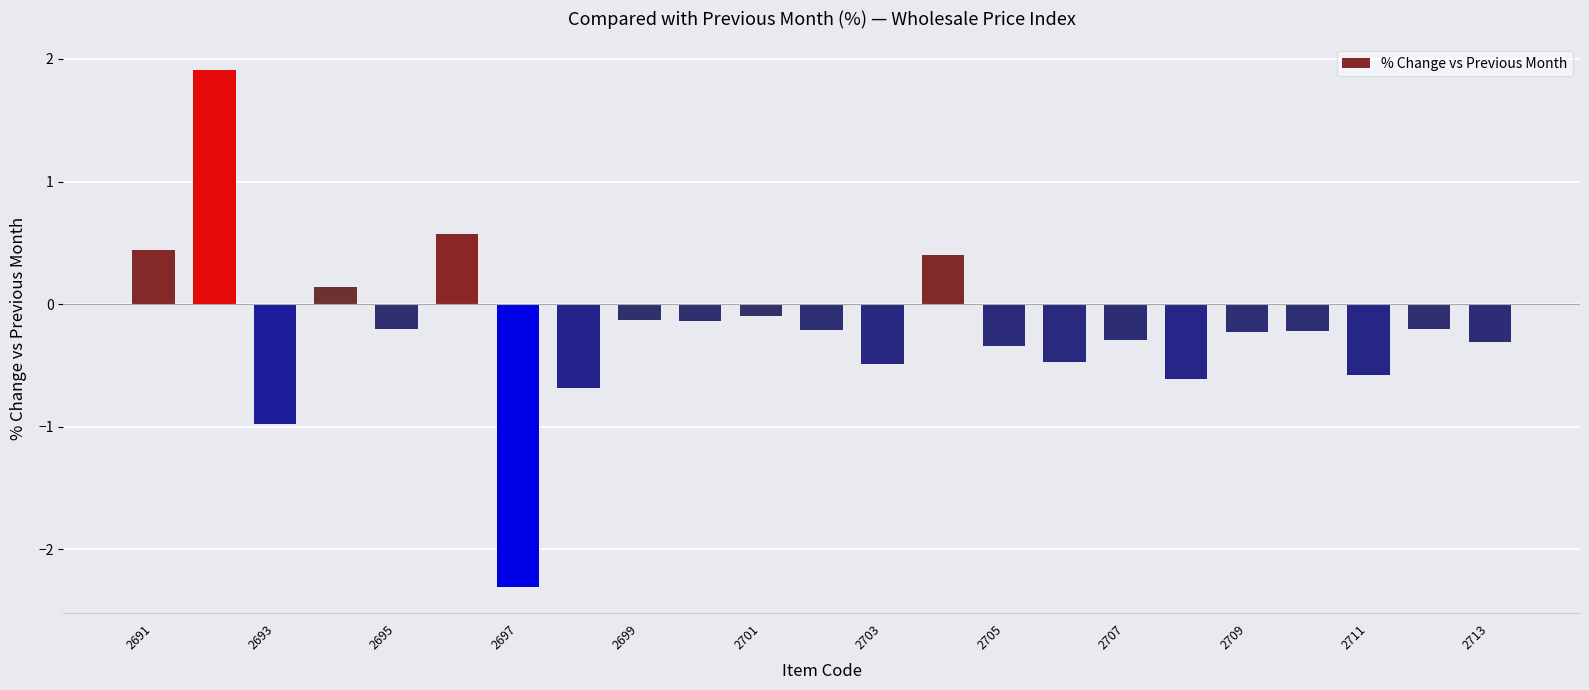

What is the minimum value shown in the chart?

-2.3